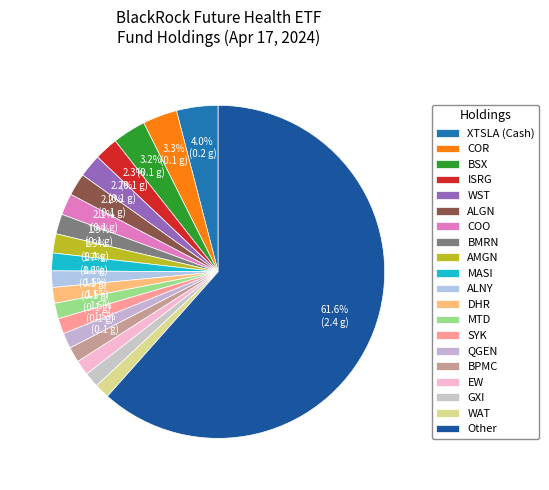

Rank the categories by value from highest to lowest.

Other, XTSLA (Cash), COR, BSX, ISRG, WST, ALGN, COO, BMRN, AMGN, MASI, ALNY, DHR, MTD, SYK, QGEN, BPMC, EW, GXI, WAT